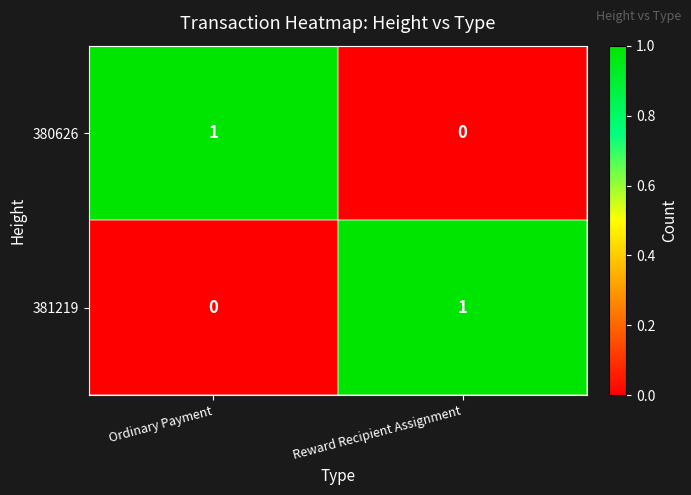

Rank the series at Reward Recipient Assignment from highest to lowest value.

381219, 380626